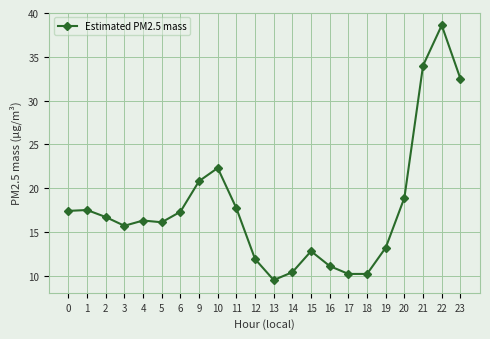

The value at 4 is 27.8. True or false?

False